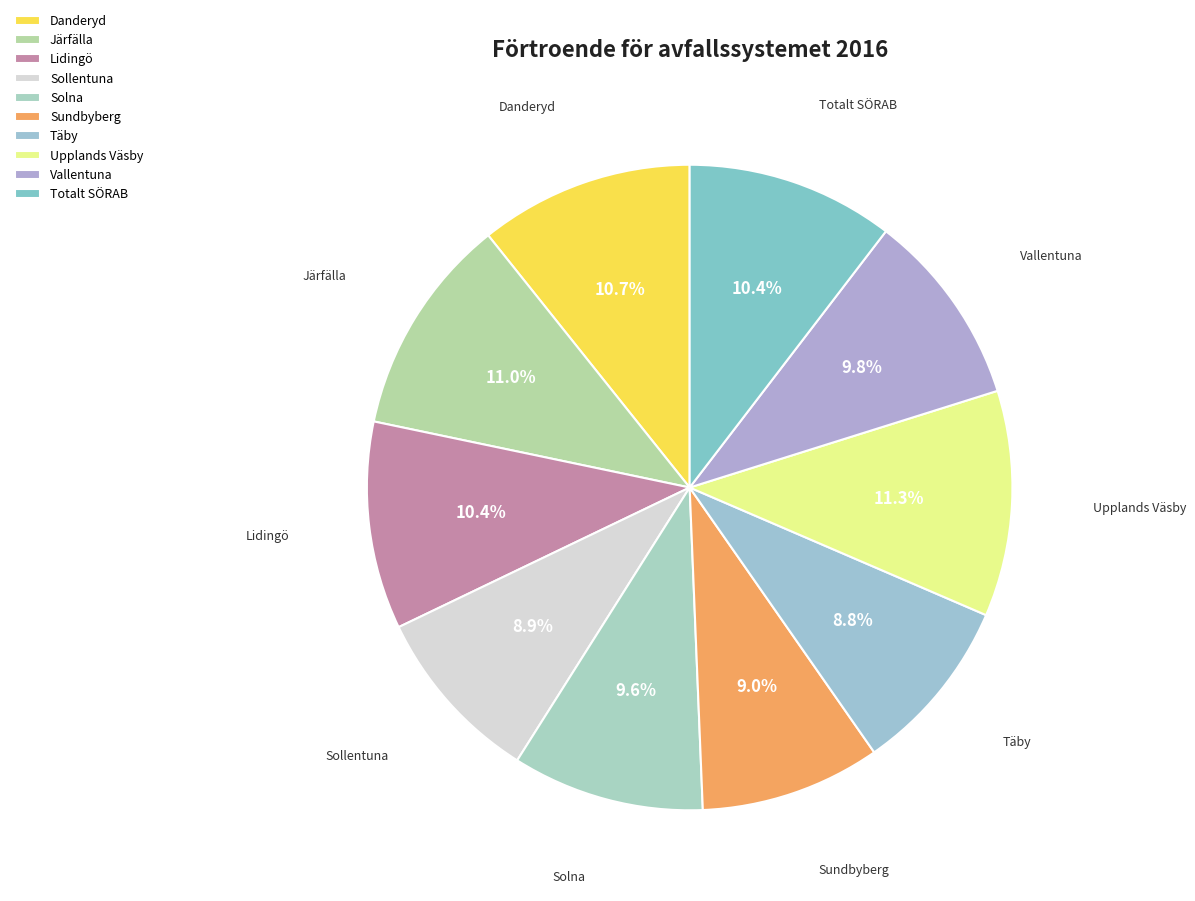

What percentage is the Sollentuna slice, to the nearest percent?

9%